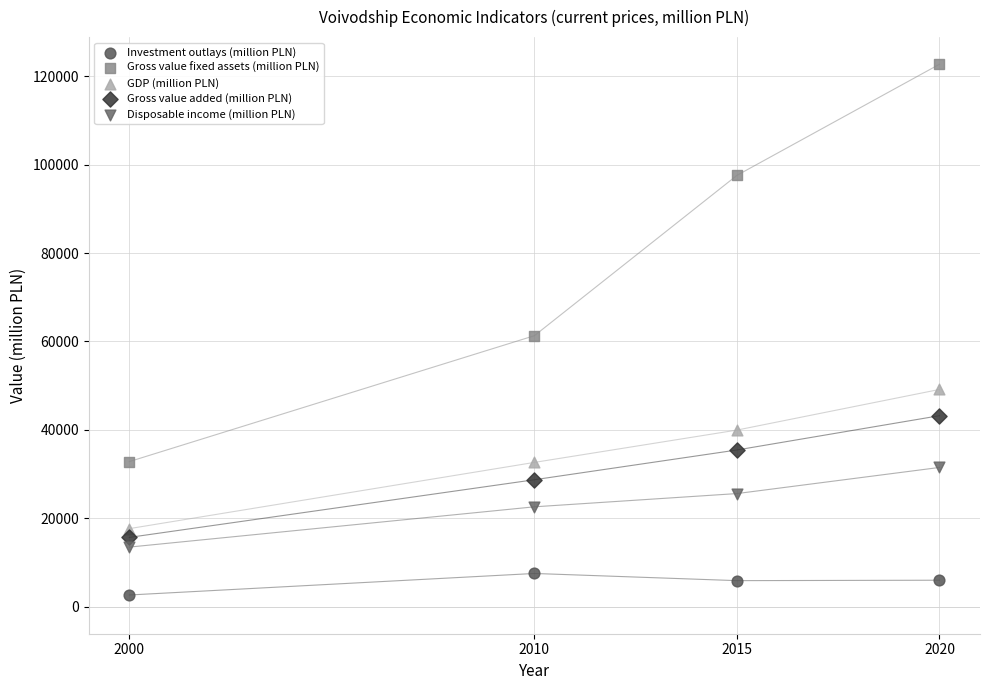

Across all series, what Y value is closest to 62671?

61292.7